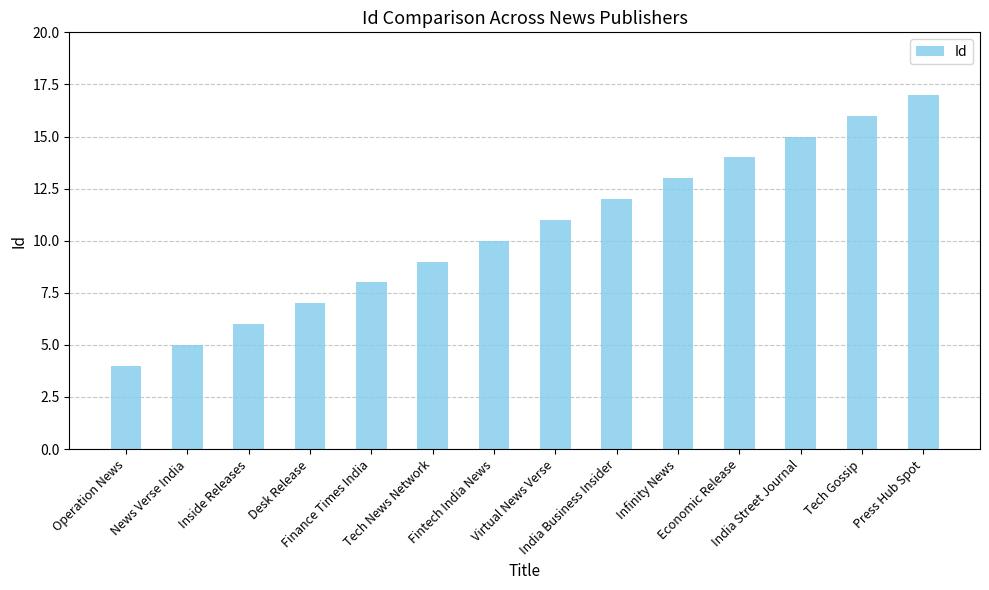

Count the number of categories in the chart.

14